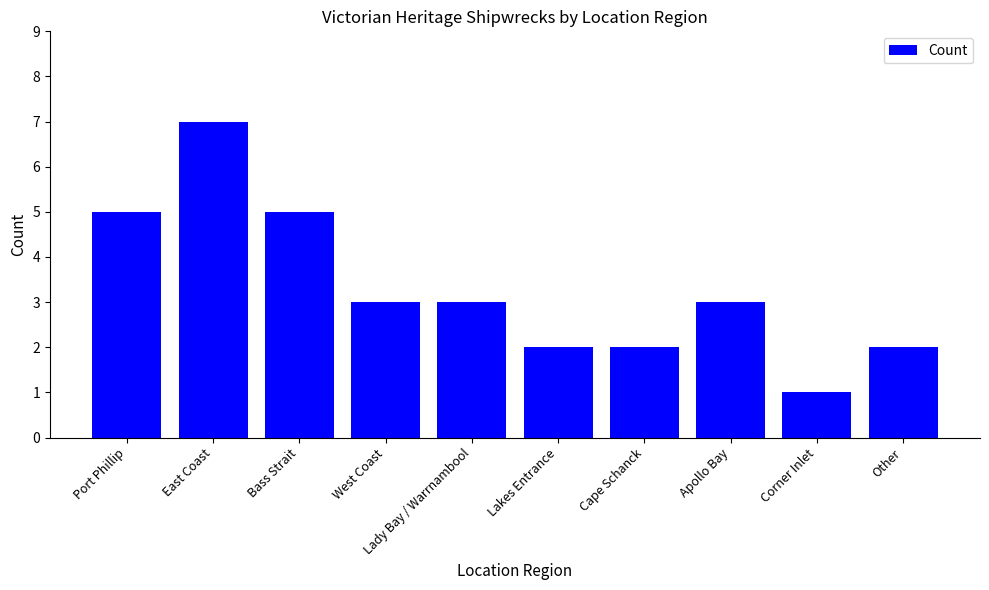

Reading left to right, transcribe all the data shown in this chart.

Port Phillip=5	East Coast=7	Bass Strait=5	West Coast=3	Lady Bay / Warrnambool=3	Lakes Entrance=2	Cape Schanck=2	Apollo Bay=3	Corner Inlet=1	Other=2